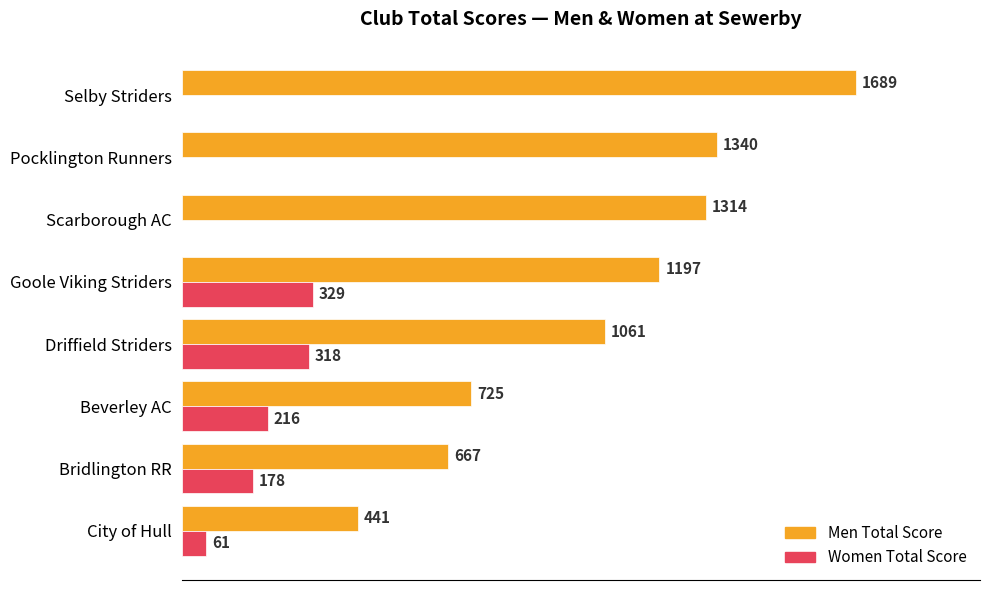

Is the value of Men Total Score at Scarborough AC greater than the value of Women Total Score at Goole Viking Striders?

Yes